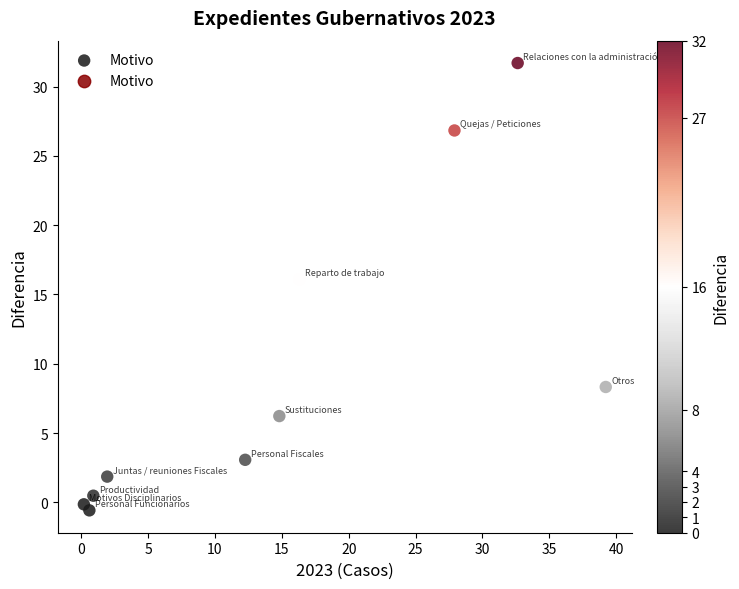

What Y value in the scatter plot is closest to 15?

16.1